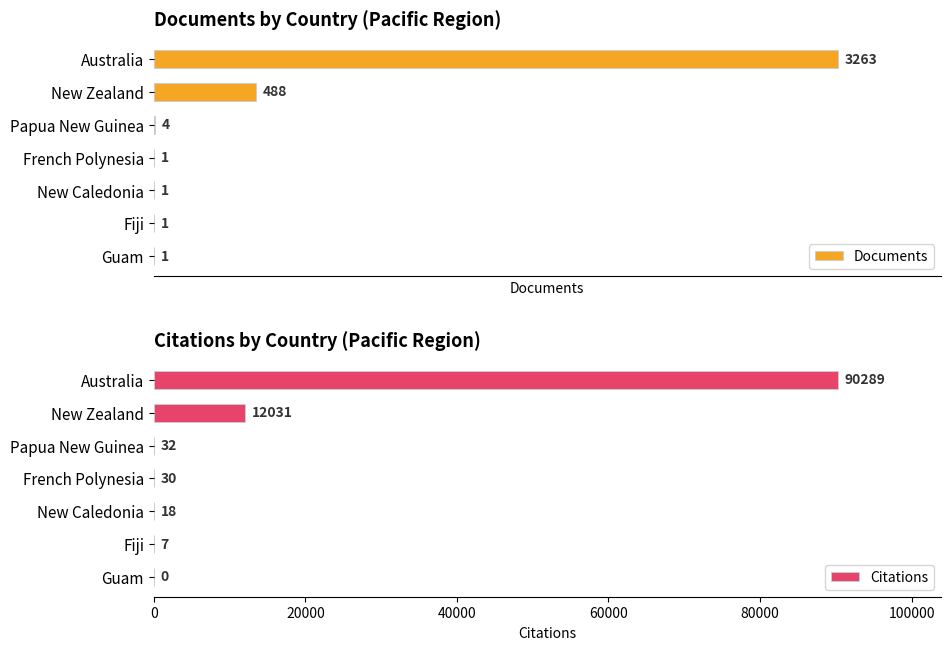

At which label is Documents closest to 1632?

New Zealand